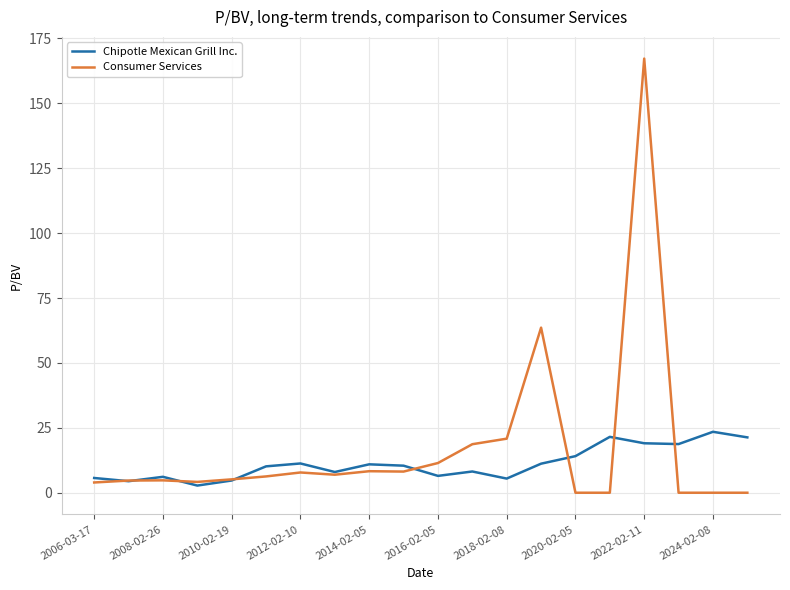

What are all the series names shown in the legend?

Chipotle Mexican Grill Inc., Consumer Services